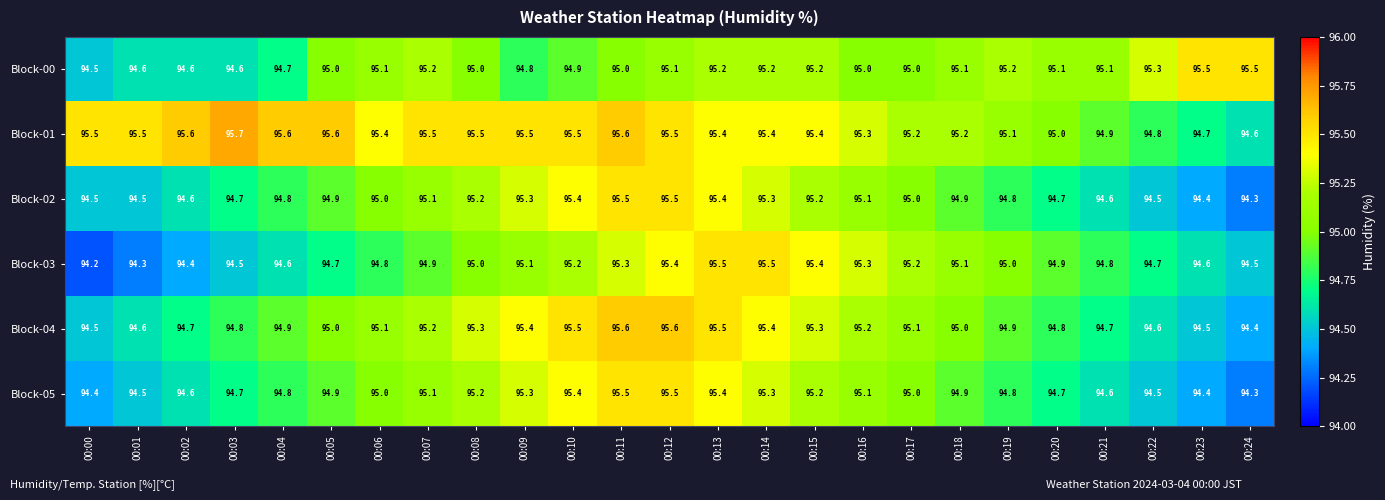

What is the lowest value of the Block-01 series?

94.6